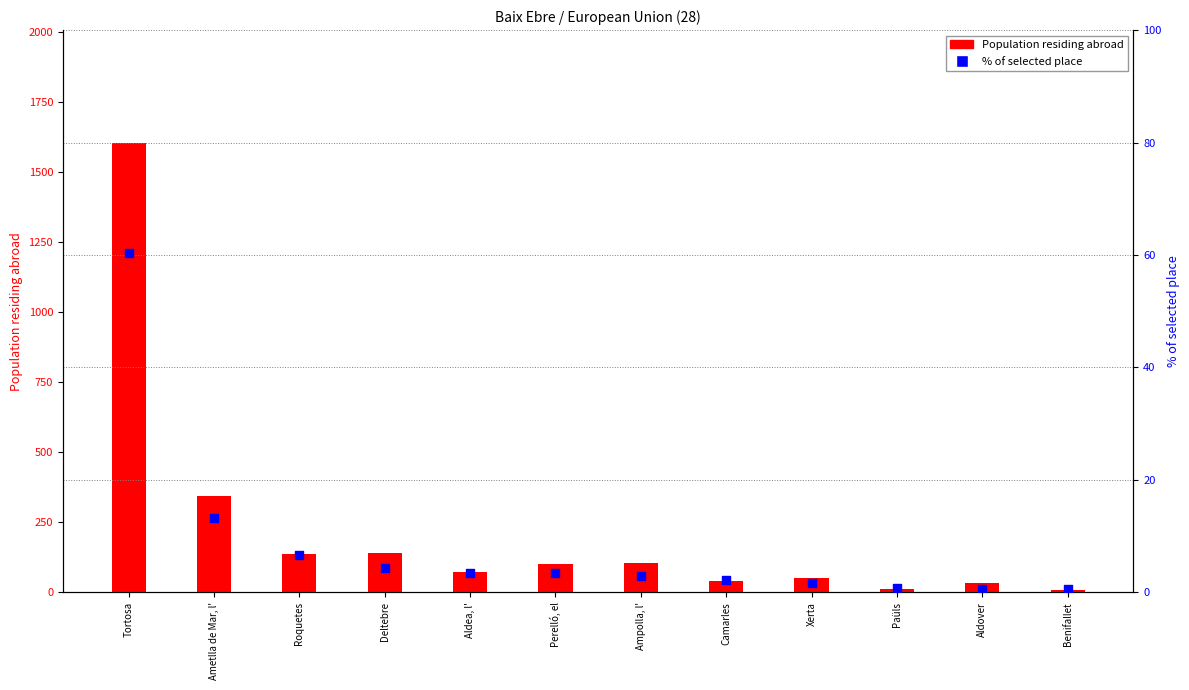

What are all the series names shown in the legend?

Population residing abroad, % of selected place